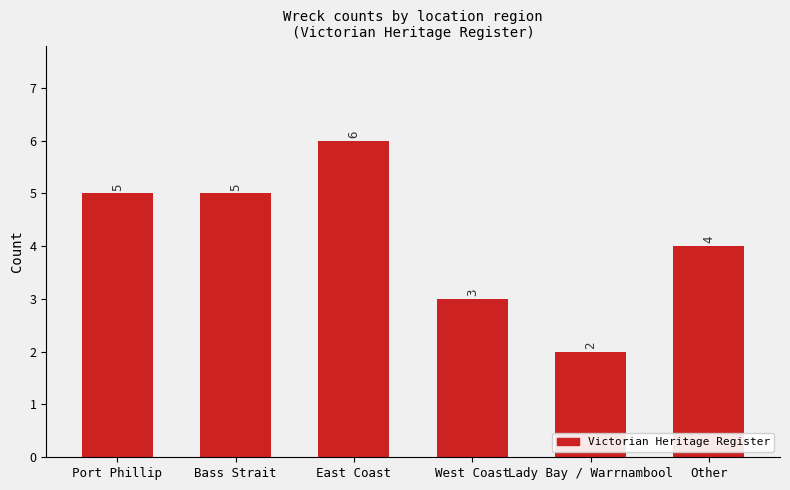

What is the approximate value at Other?

4